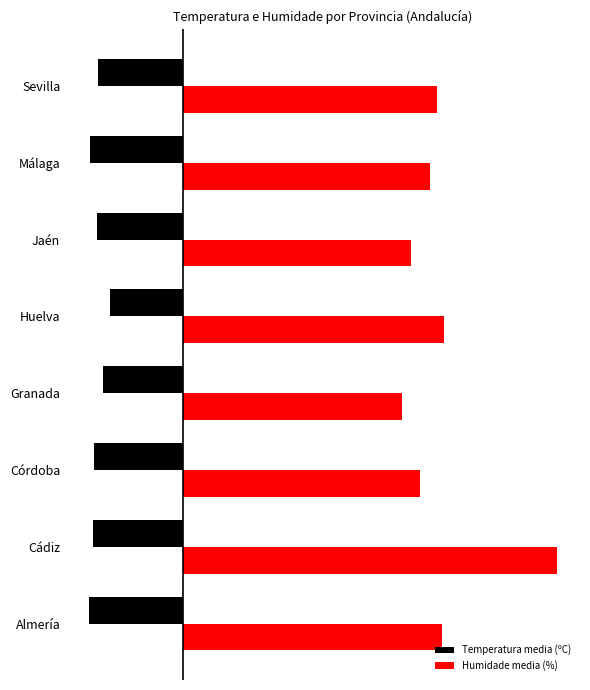

What are all the series names shown in the legend?

Temperatura media (ºC), Humidade media (%)